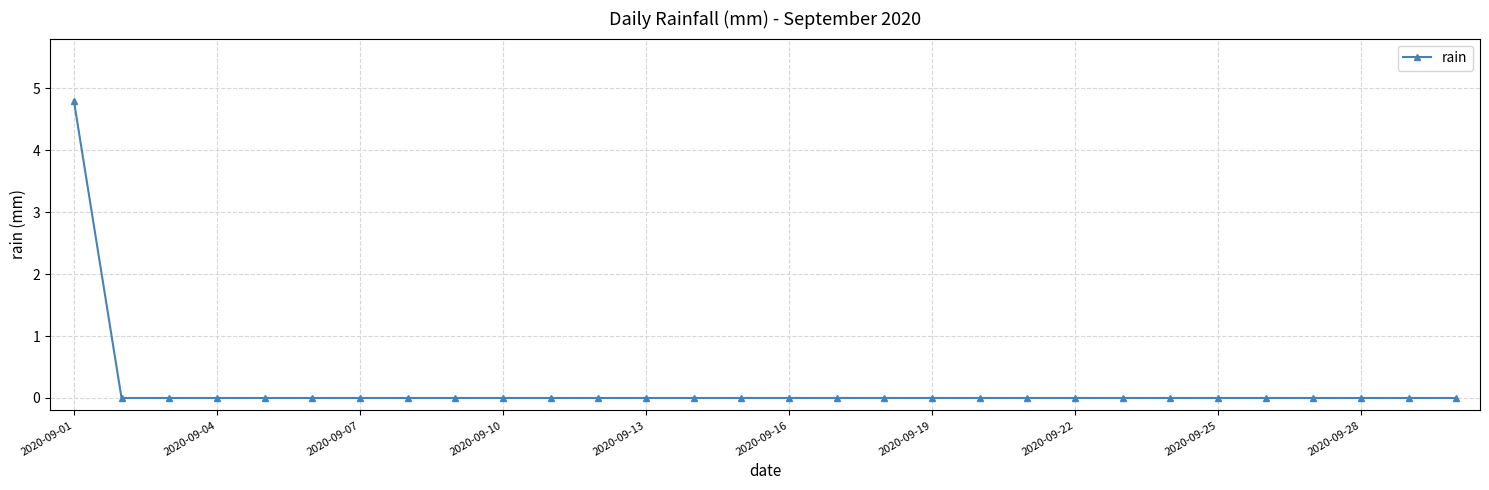

Reading right to left, extract all data points from this chart.

0.0	0.0	0.0	0.0	0.0	0.0	0.0	0.0	0.0	0.0	0.0	0.0	0.0	0.0	0.0	0.0	0.0	0.0	0.0	0.0	0.0	0.0	0.0	0.0	0.0	0.0	0.0	0.0	0.0	4.8